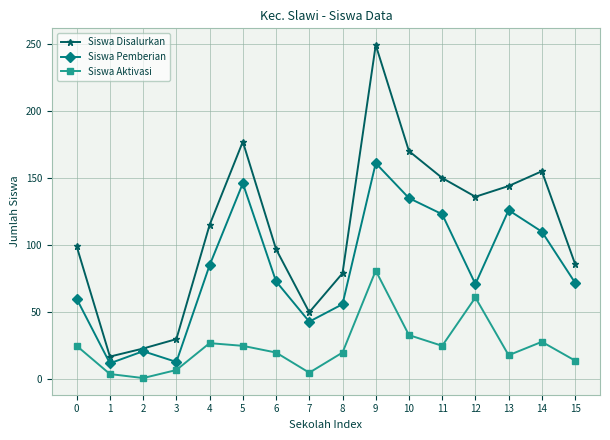

Which series changed the most between 1 and 4?

Siswa Disalurkan